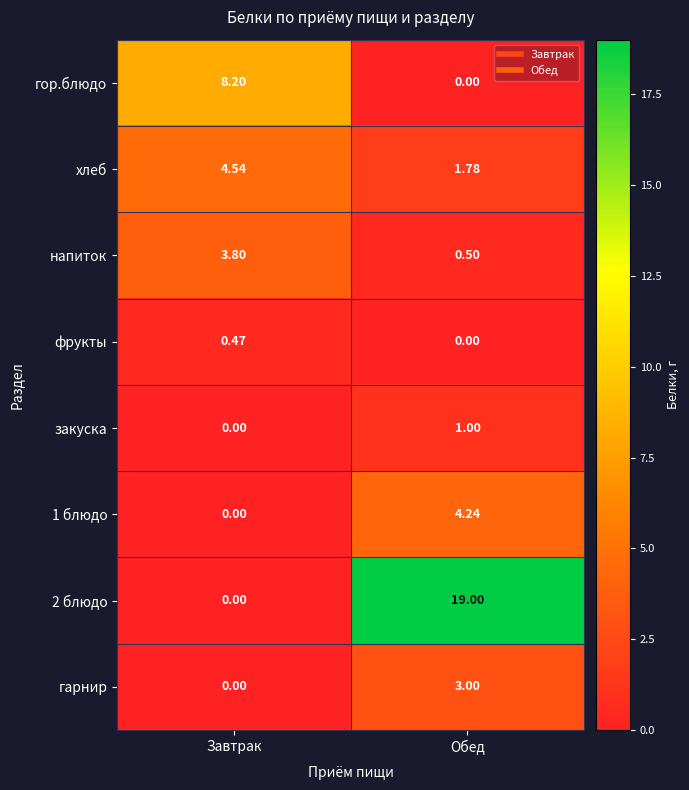

How many data points does each series have?

2